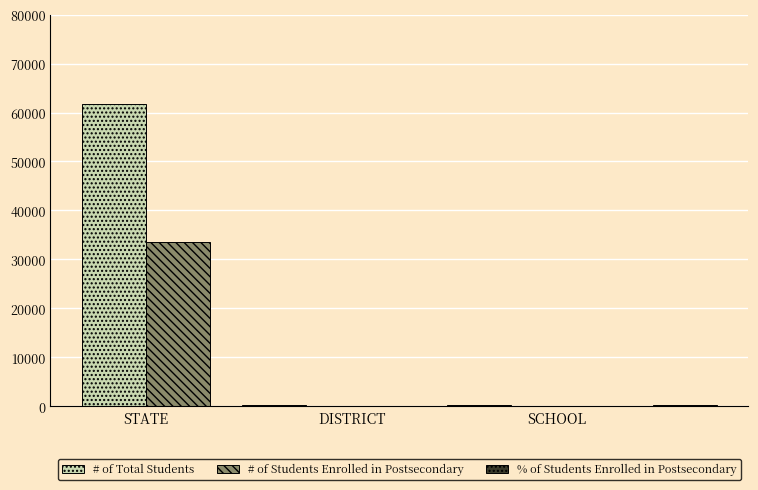

Are the bars horizontal?

No